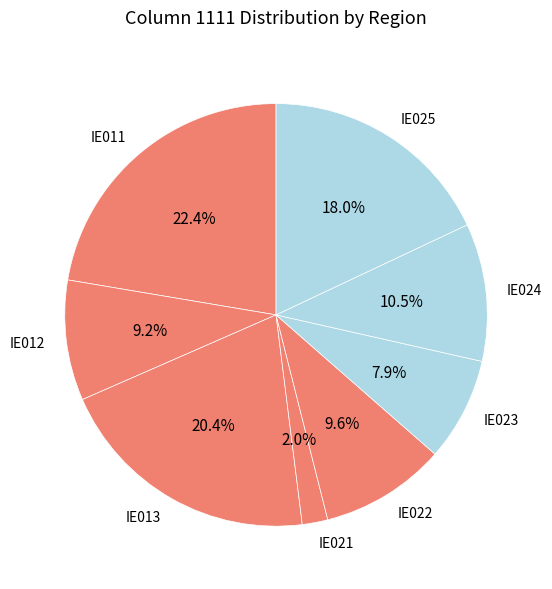

Is IE021 the majority of the pie?

No